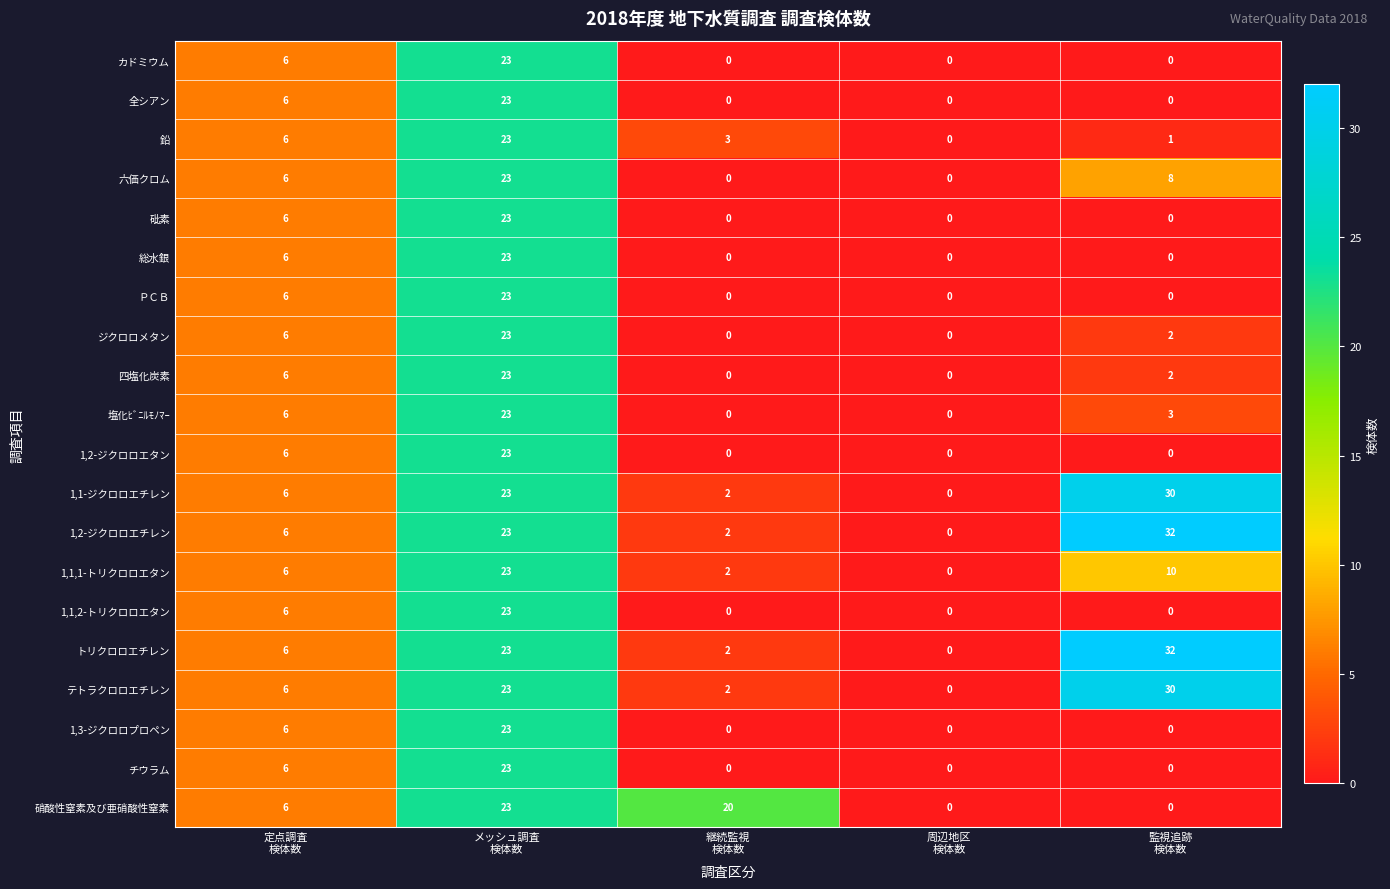

What is the difference between the second highest and second lowest values in the ＰＣＢ series?

6